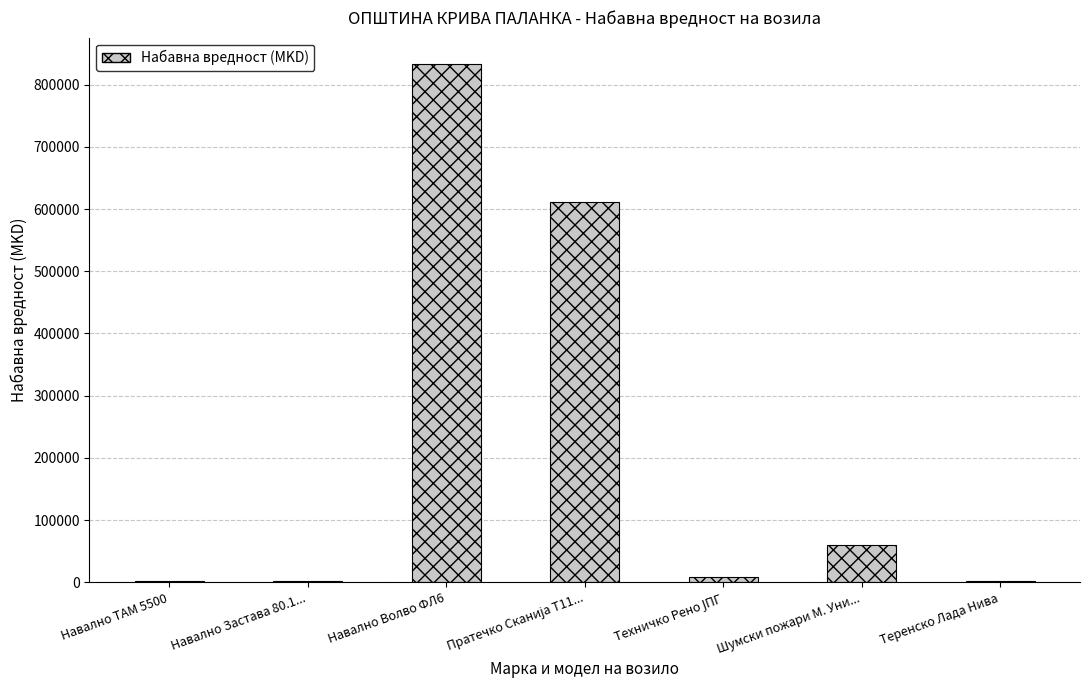

What is the greatest value displayed?

834091